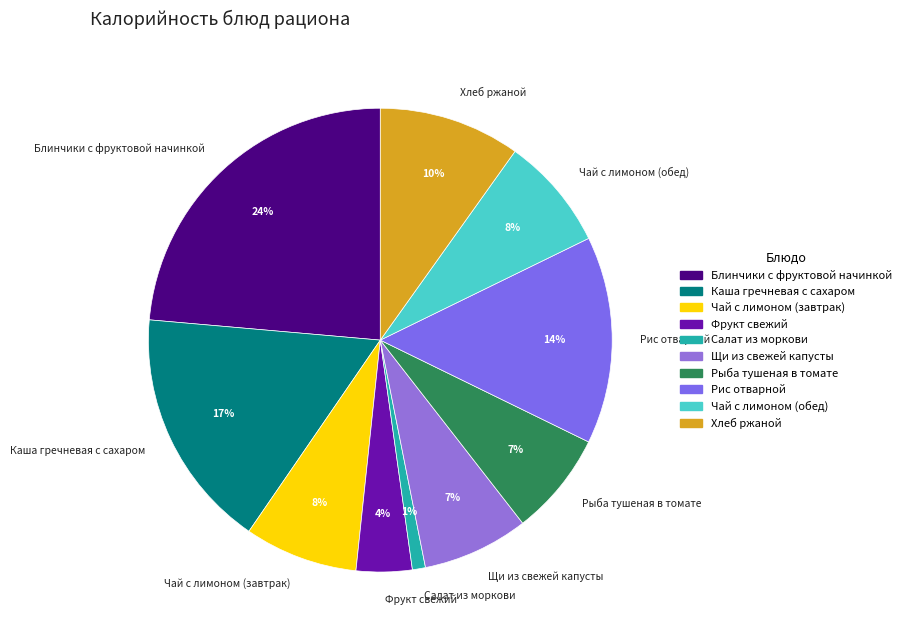

Between Чай с лимоном (обед) and Салат из моркови, which is larger?

Чай с лимоном (обед)